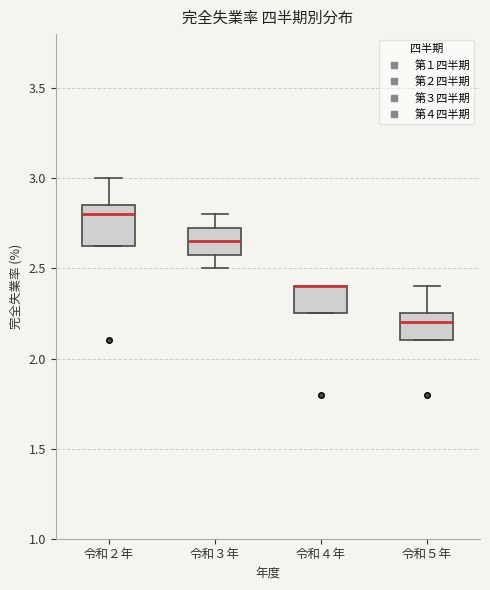

Where is the upper edge of the box for 令和４年 on the y-axis? The values are not printed on the chart, so give them approximately, as read against the axis.

2.40